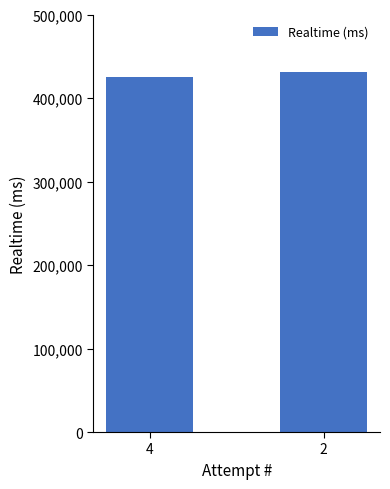

Are the bars horizontal?

No